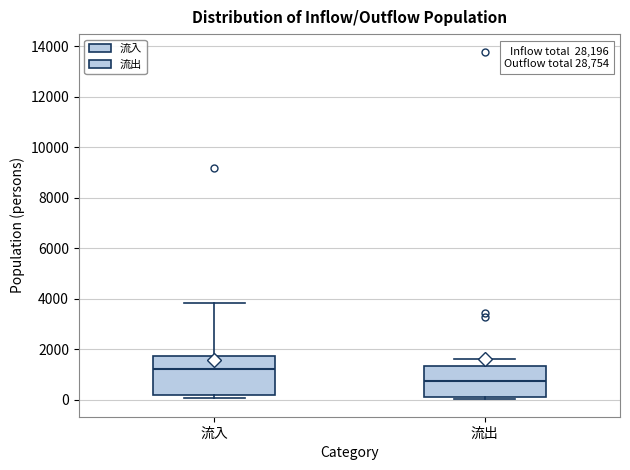

Which box has the lowest median line?

流出